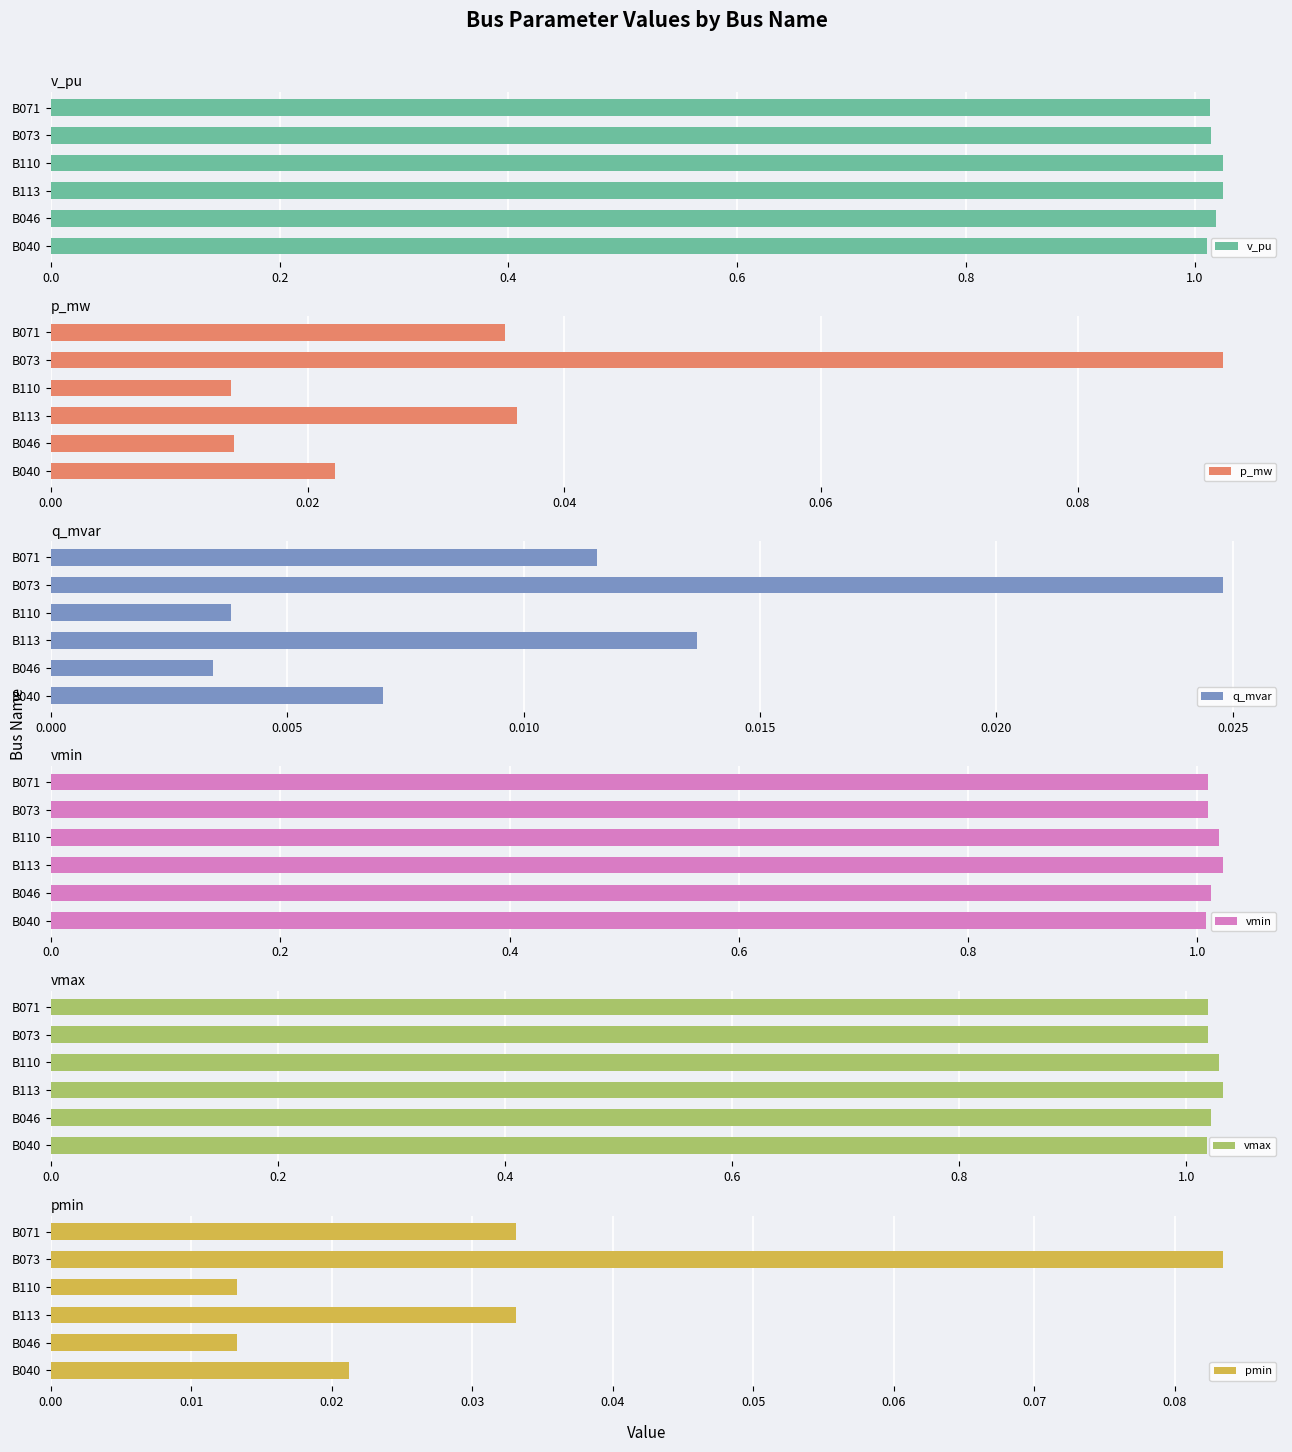

True or false: v_pu has a value of 1.5 at B071.

False